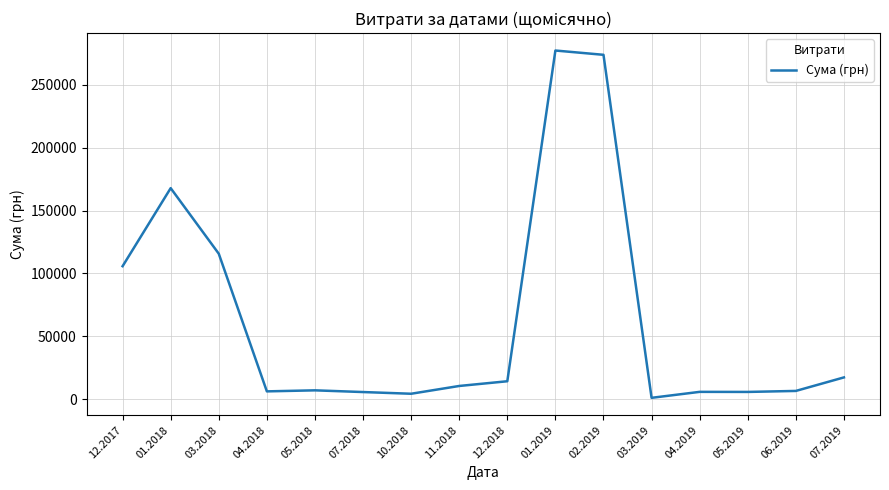

At which label does the data first exceed 10492?

12.2017